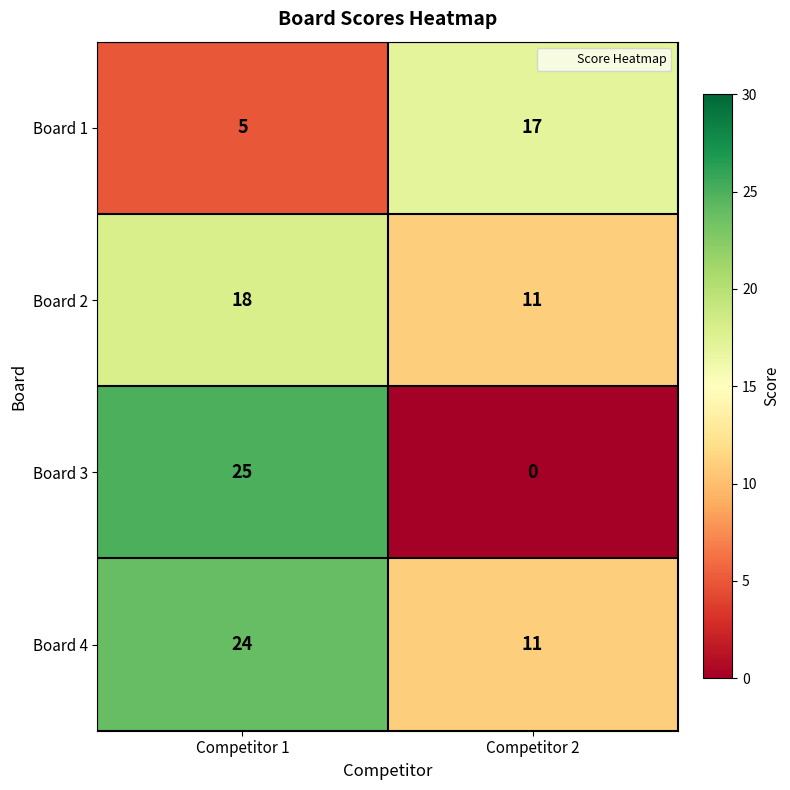

The value of Board 4 at Competitor 1 is 40. True or false?

False